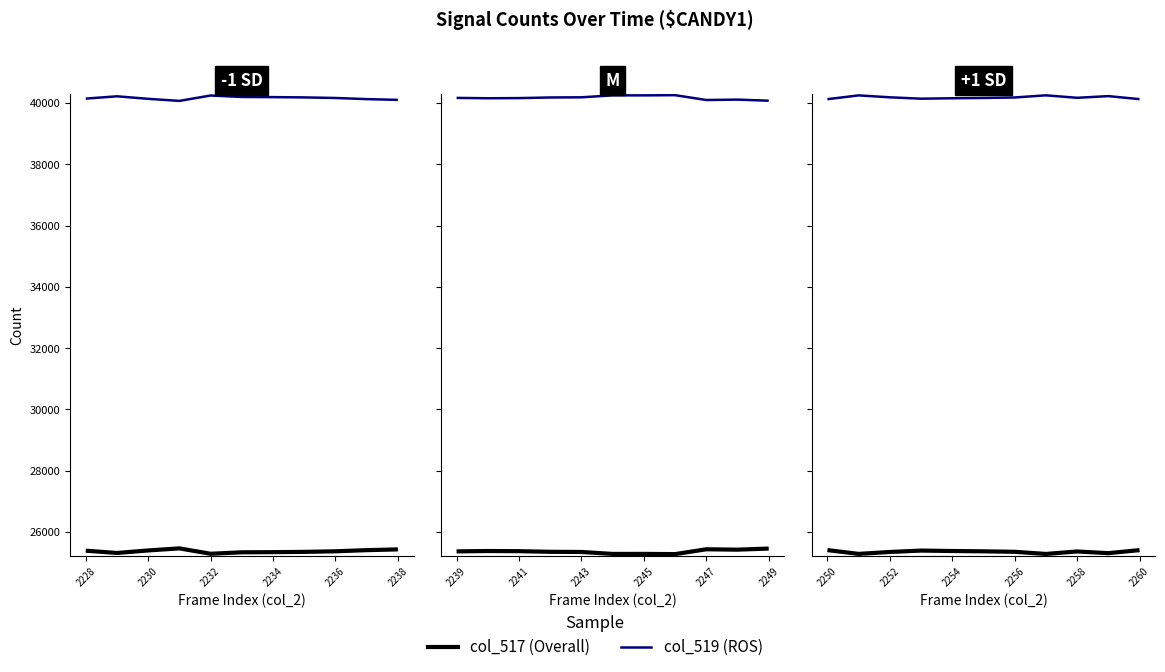

The value of col_519 (ROS) at 2234 is 40145. True or false?

True